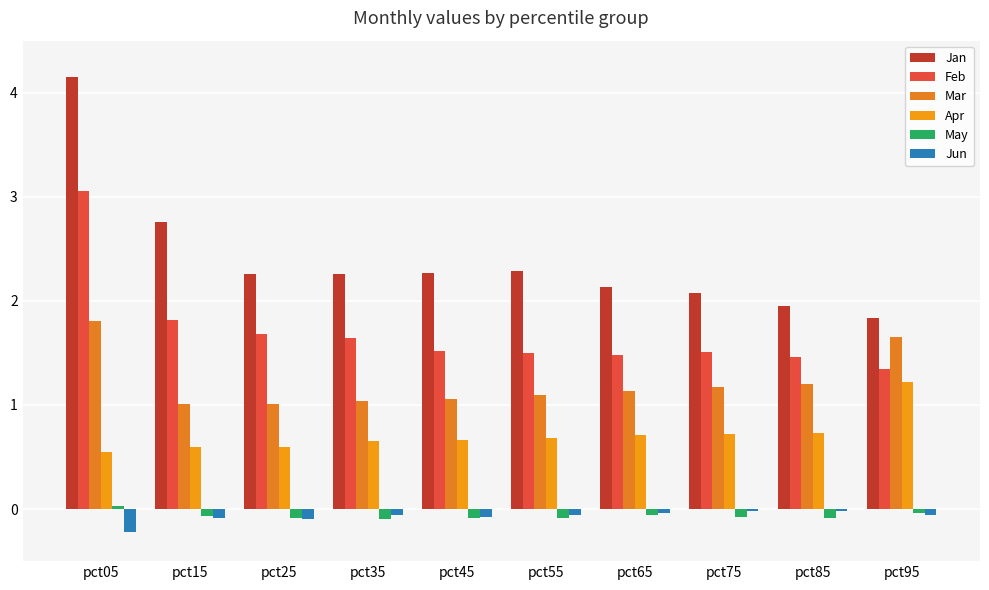

At how many categories does at least one series exceed 0?

10